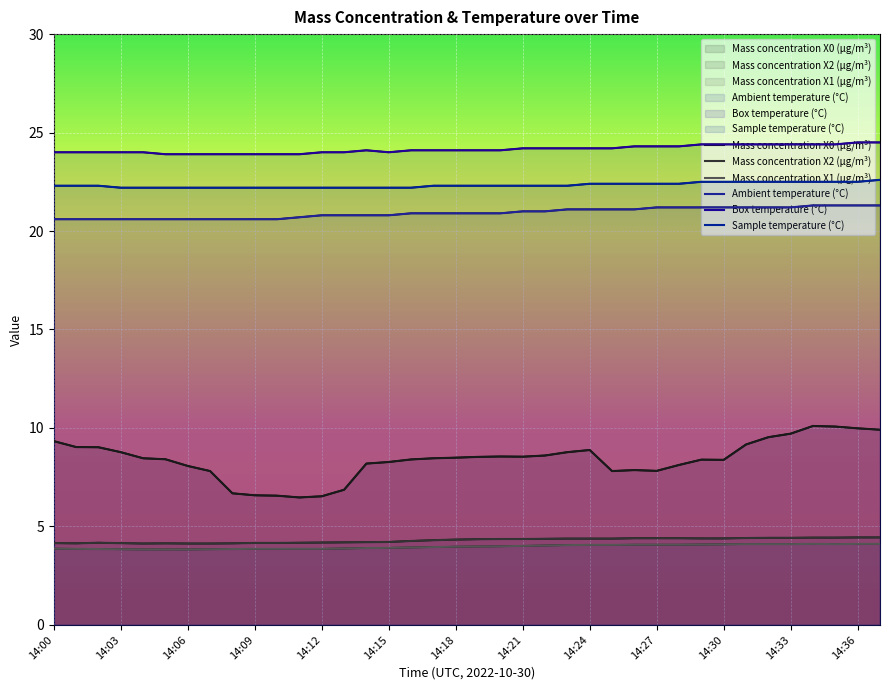

True or false: Mass concentration X0 (μg/m³) and Mass concentration X1 (μg/m³) intersect in this chart.

False